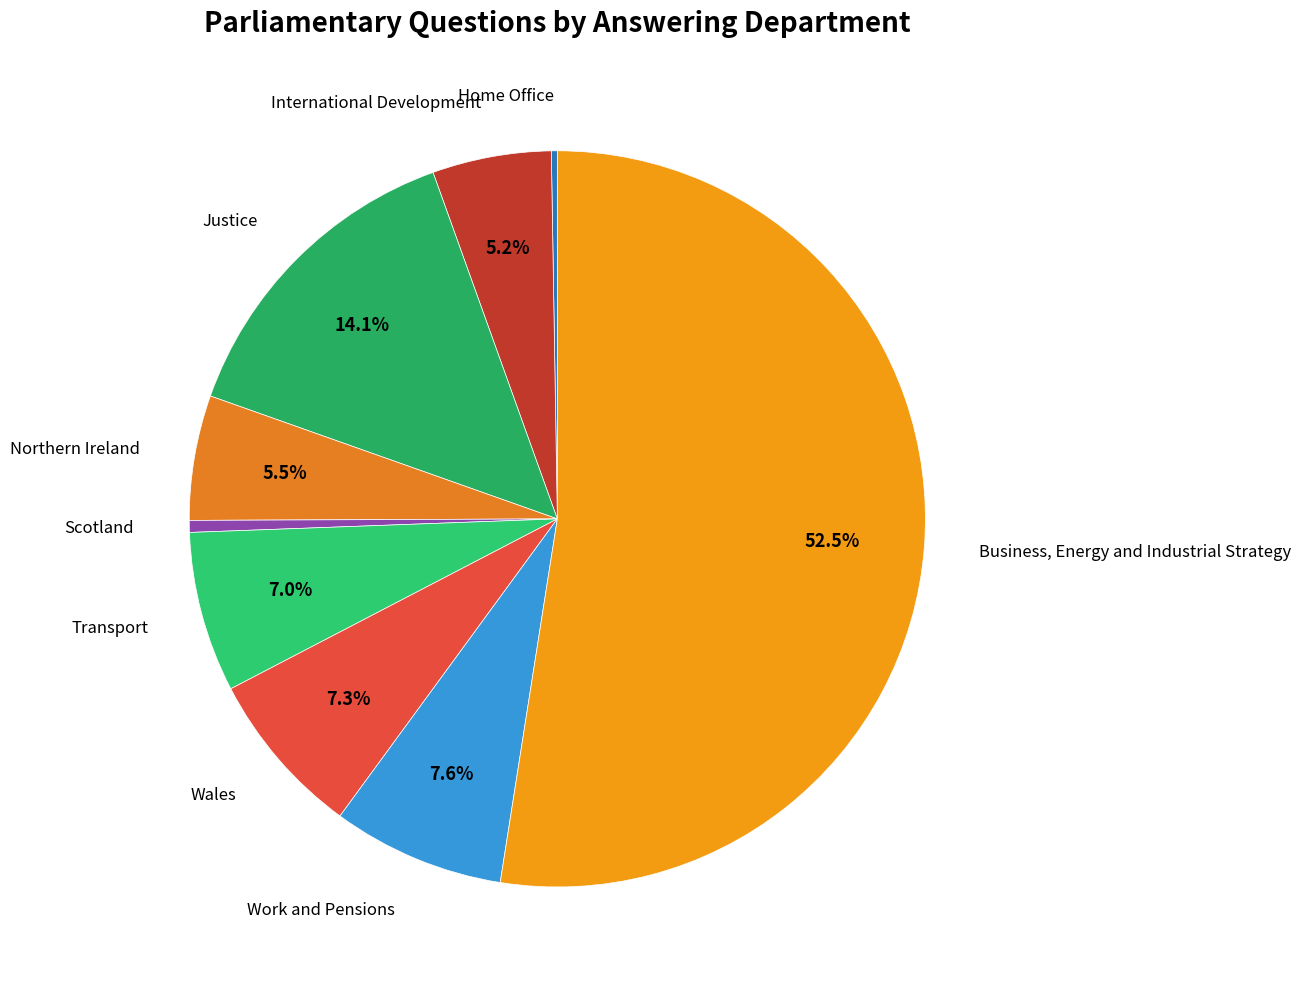

Approximately how many times larger is the value at Transport compared to Justice?

0.5